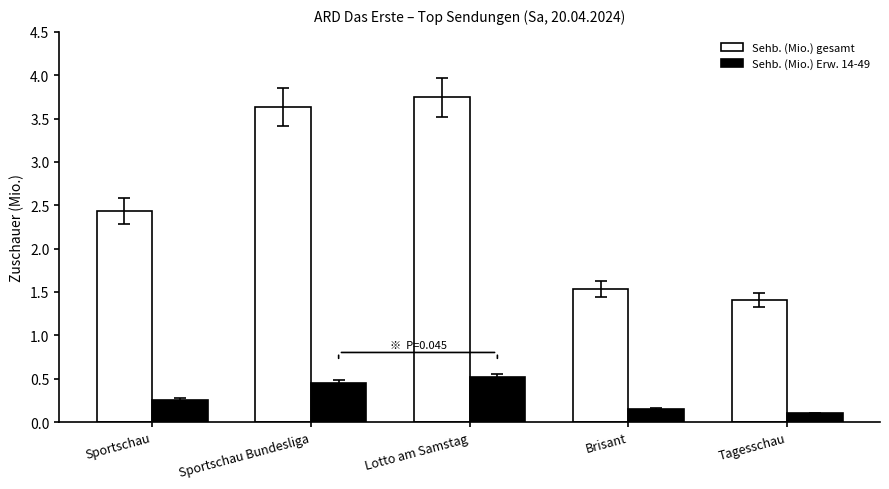

Which series changed the most between Sportschau Bundesliga and Lotto am Samstag?

Sehb. (Mio.) gesamt